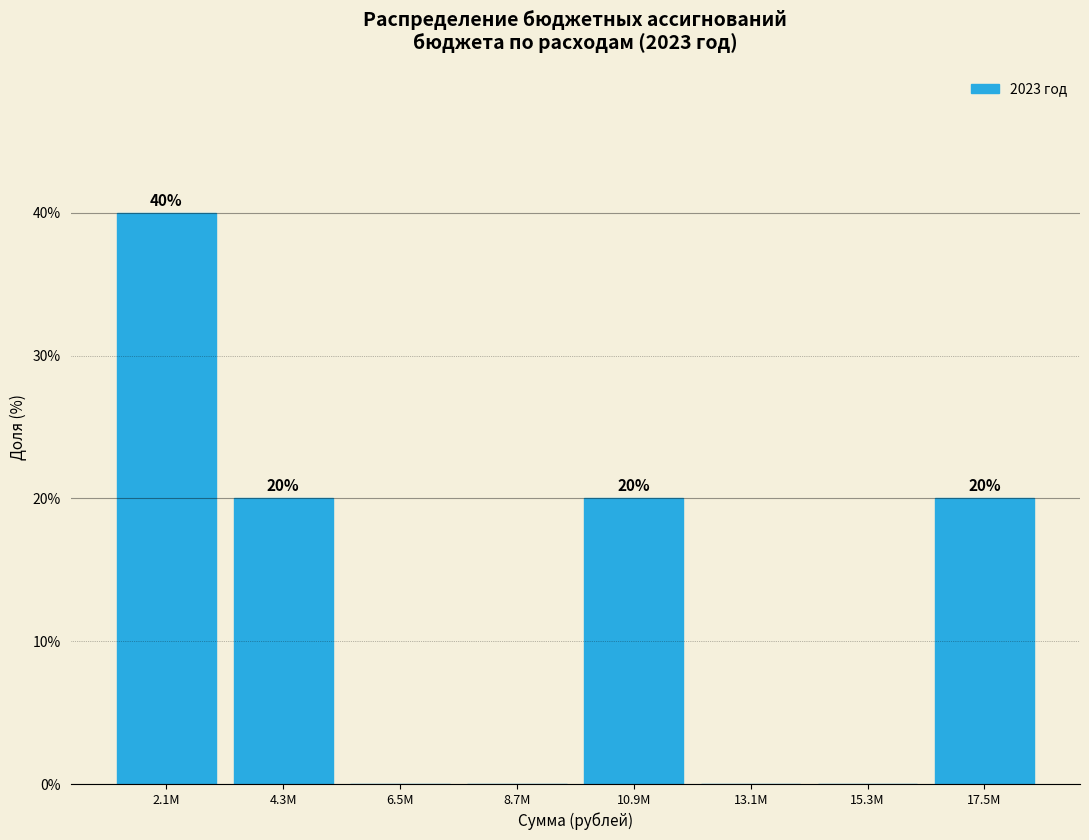

Reading right to left, list all the values displayed in this chart.

17.5M=20	15.3M=0	13.1M=0	10.9M=20	8.7M=0	6.5M=0	4.3M=20	2.1M=40